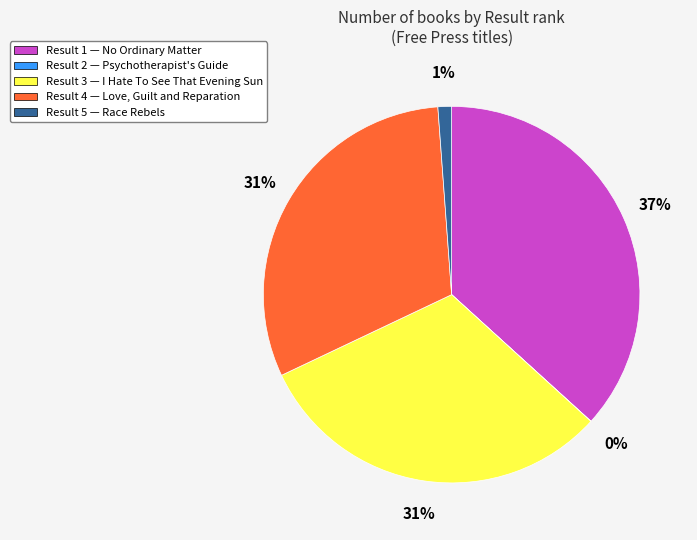

To the nearest percent, what is the average slice percentage?

20%